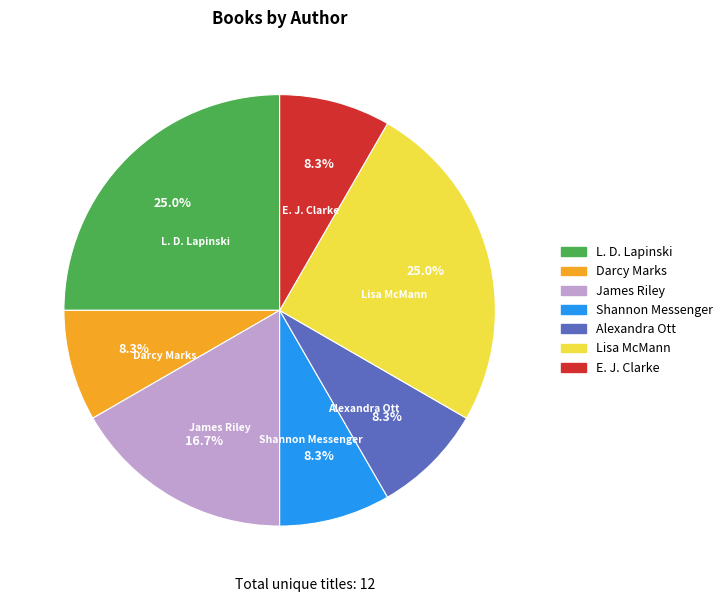

To the nearest percent, what is the difference between the largest and smallest slice percentages?

17%